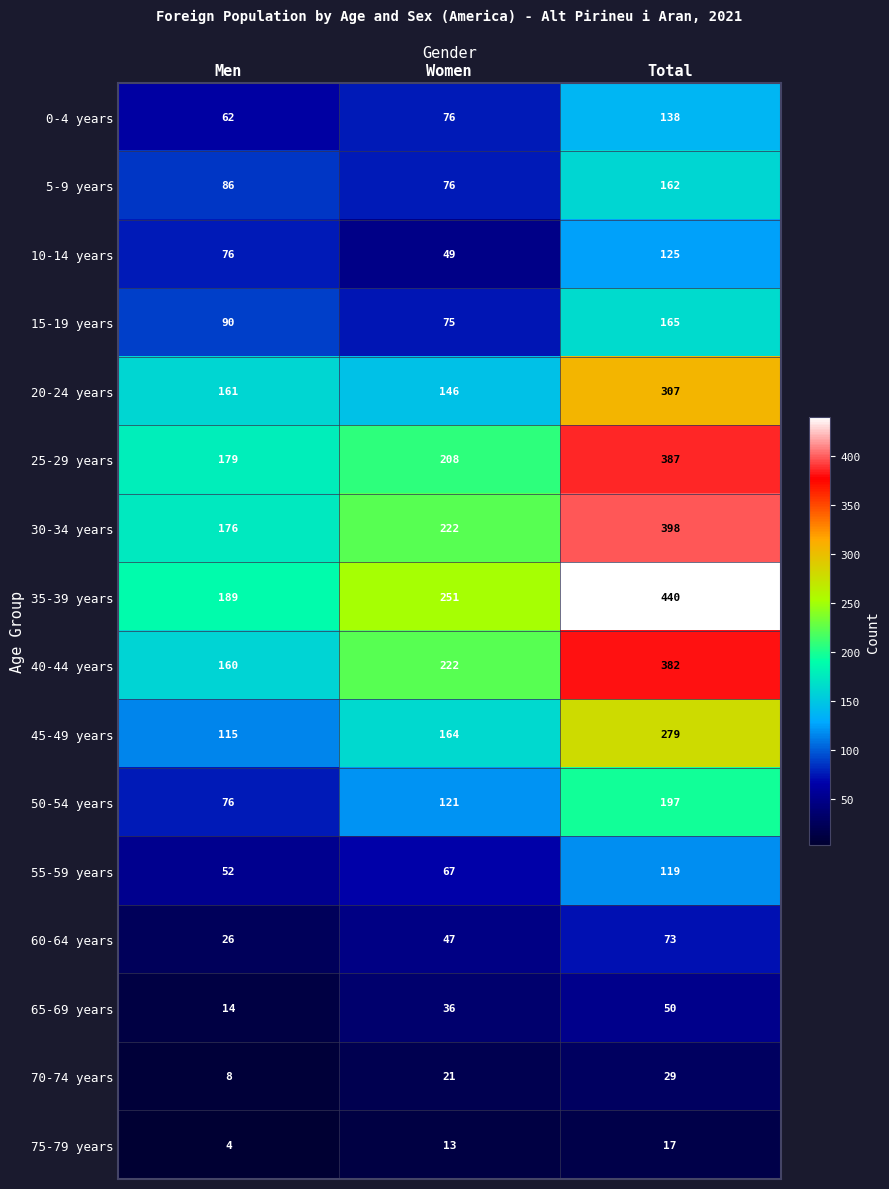

What is the spread (max minus min) of values at Total?

423